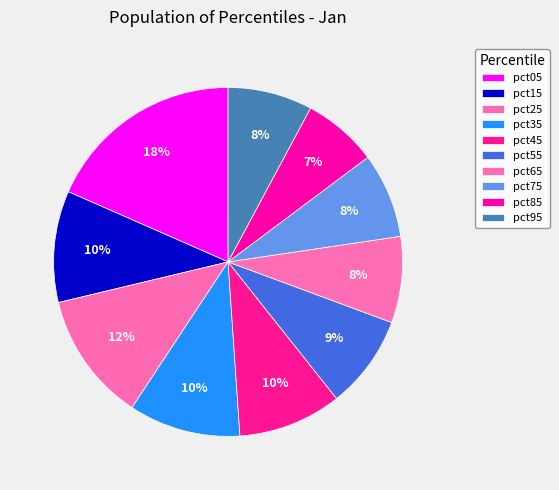

To the nearest percent, what portion does pct55 represent?

9%